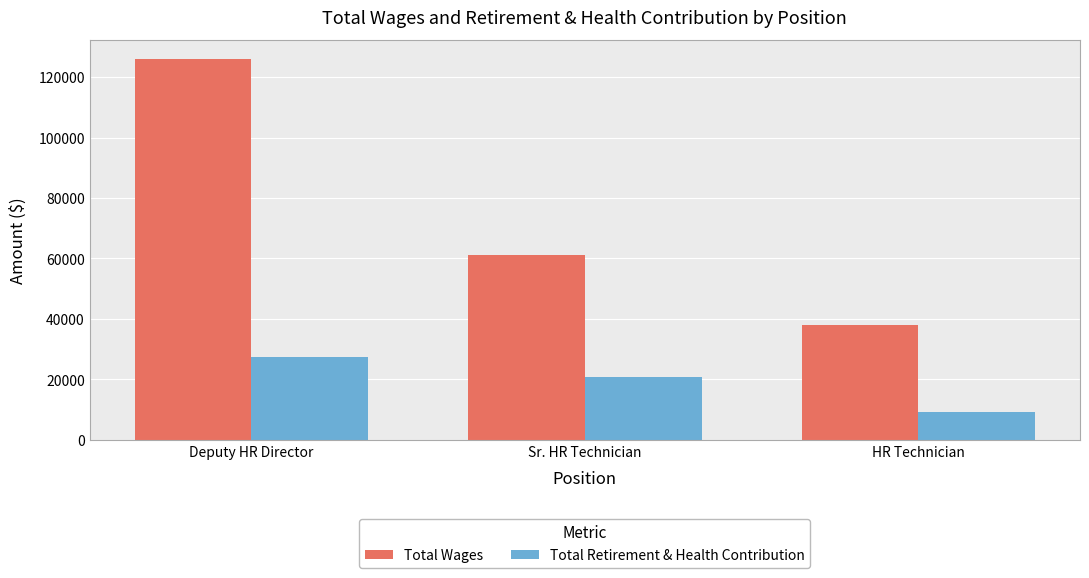

How many groups of bars are there?

3